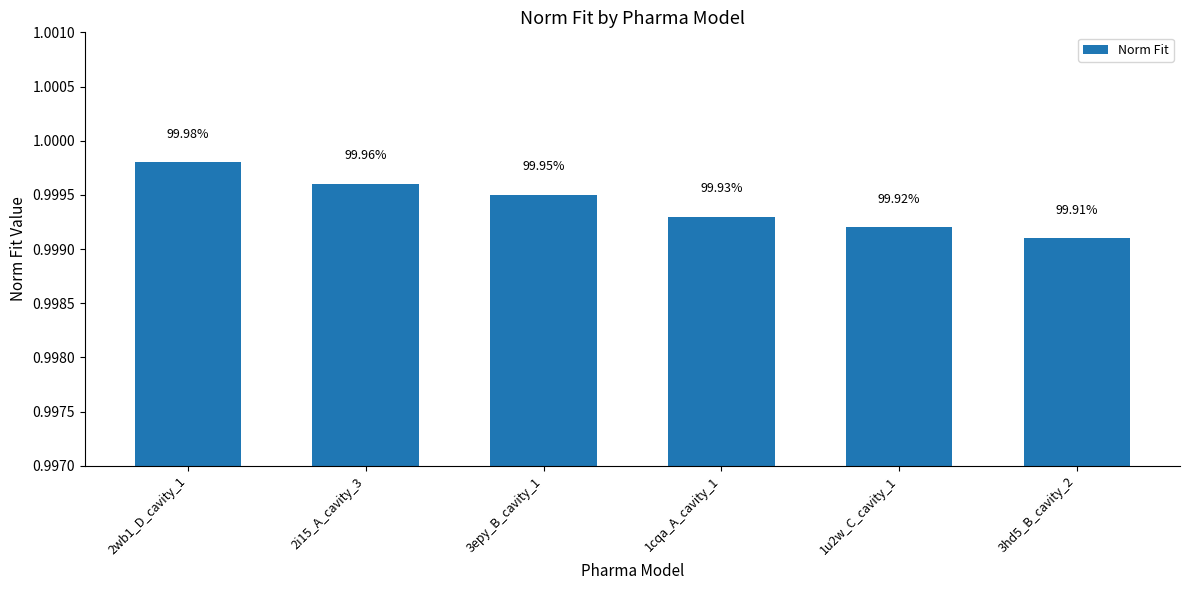

What is the greatest value displayed?

1.0